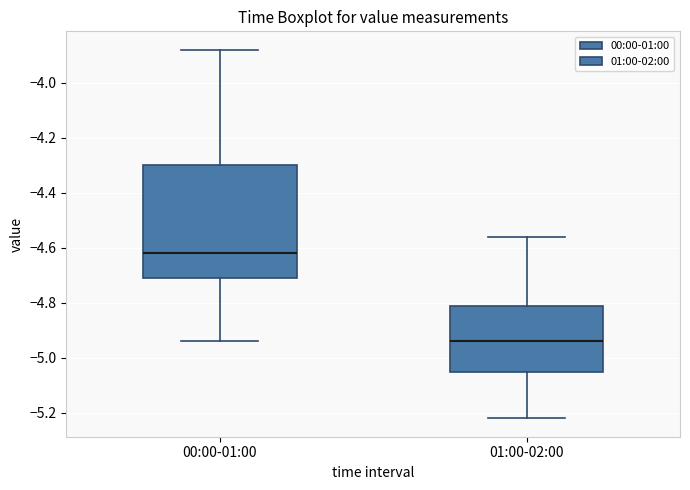

Where does the lower whisker of the box for 00:00-01:00 end on the y-axis? The values are not printed on the chart, so give them approximately, as read against the axis.

-4.94